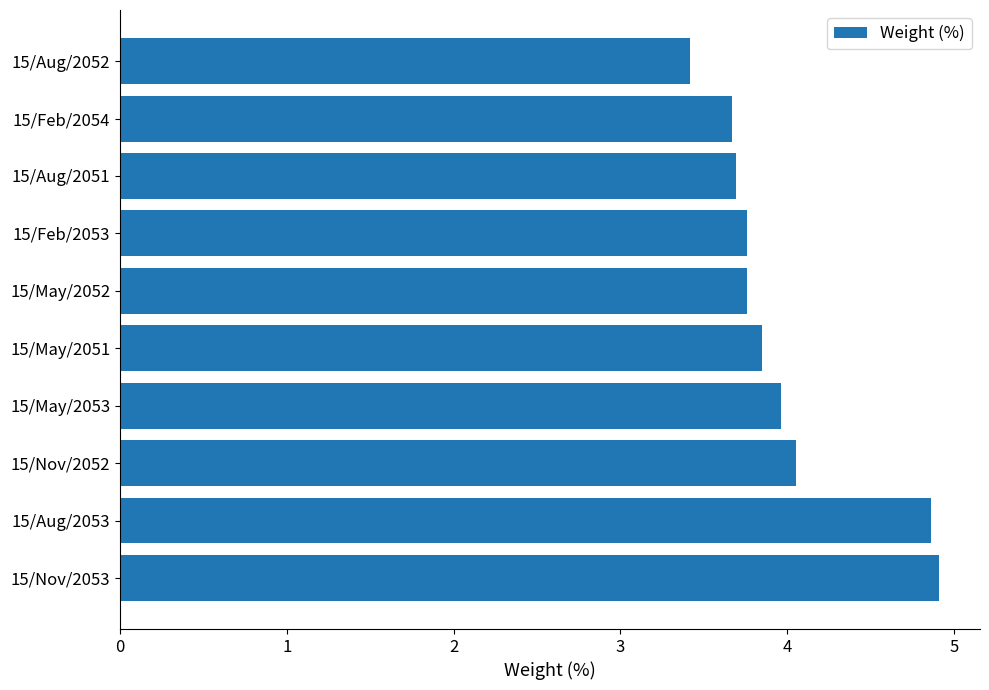

What is the sum of the values at 15/May/2052 and 15/Aug/2052?

7.2